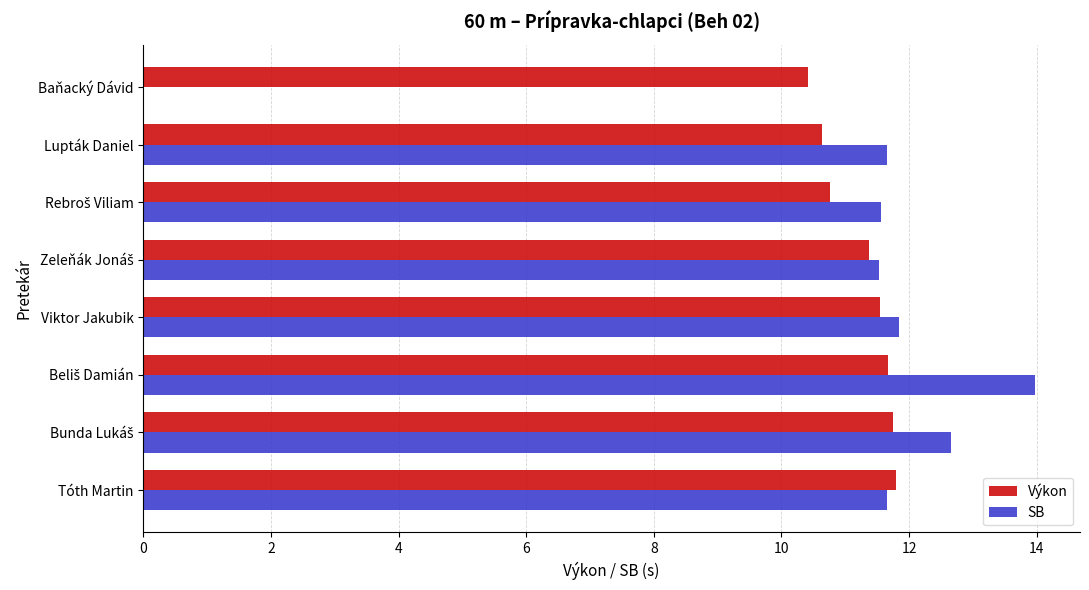

How many values in SB are above zero?

7